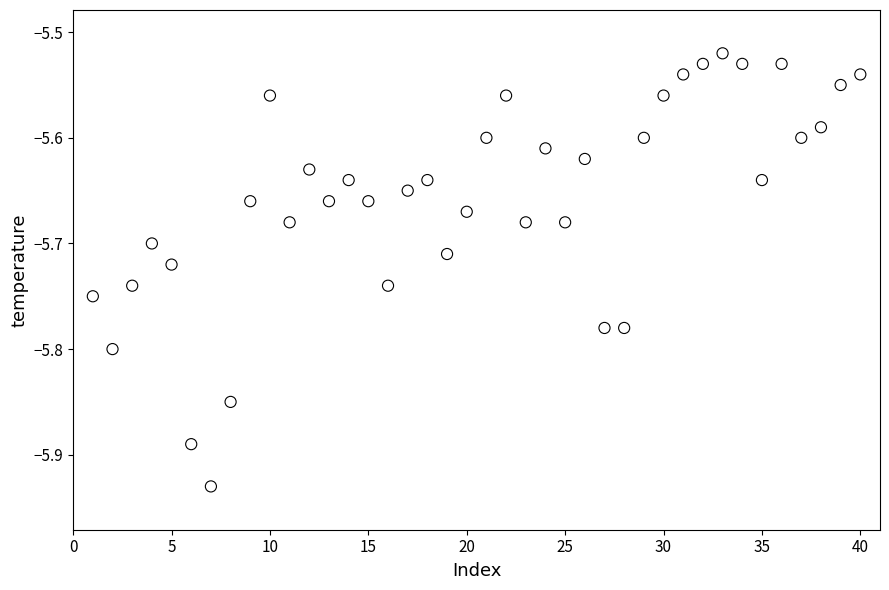

What is the range of X values (max minus min)?

39.0